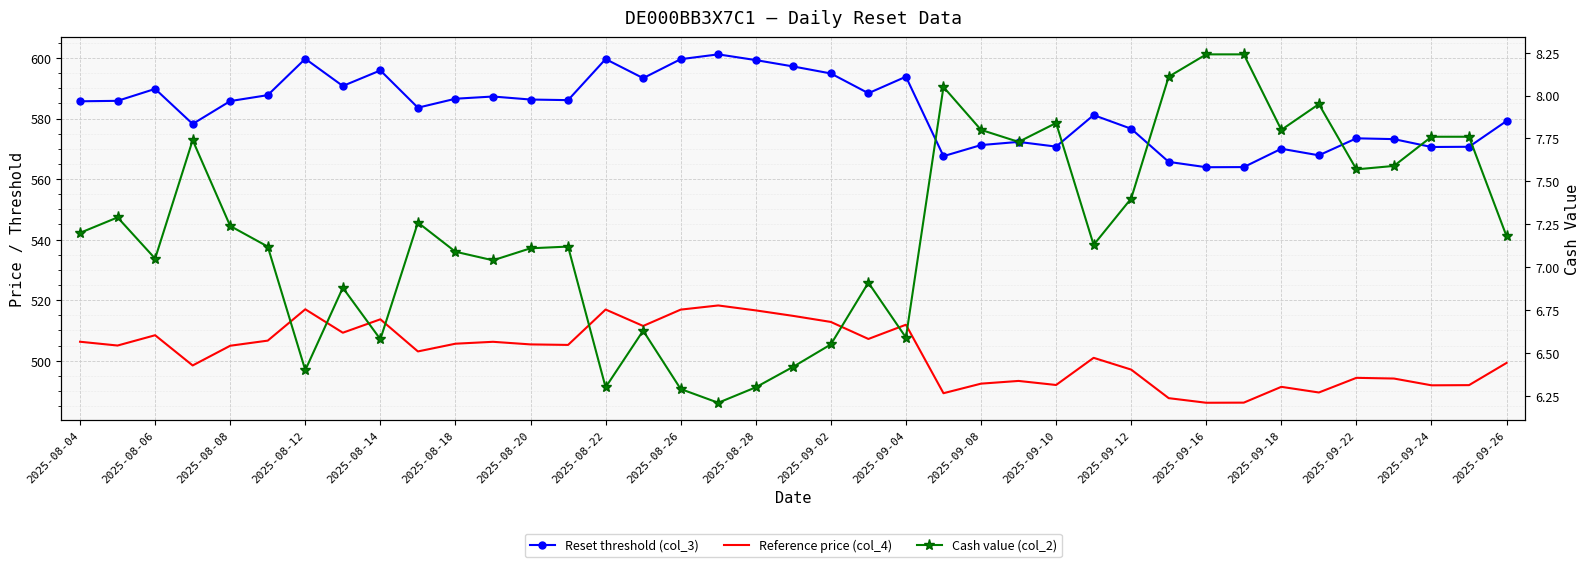

What value does the Reset threshold (col_3) series have at 33?

567.8